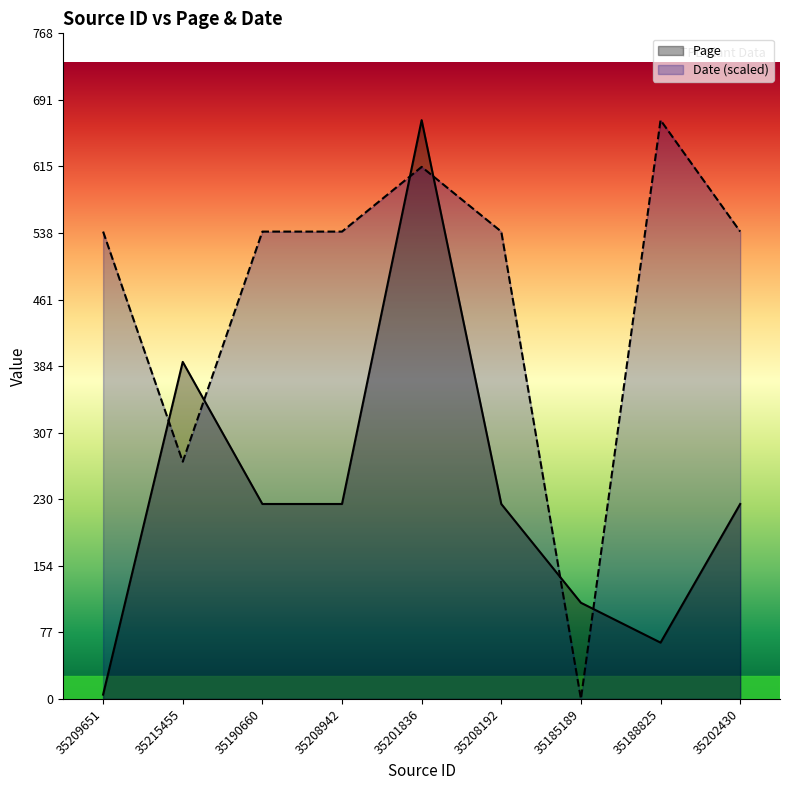

What is the highest value of the Page series?

668.0